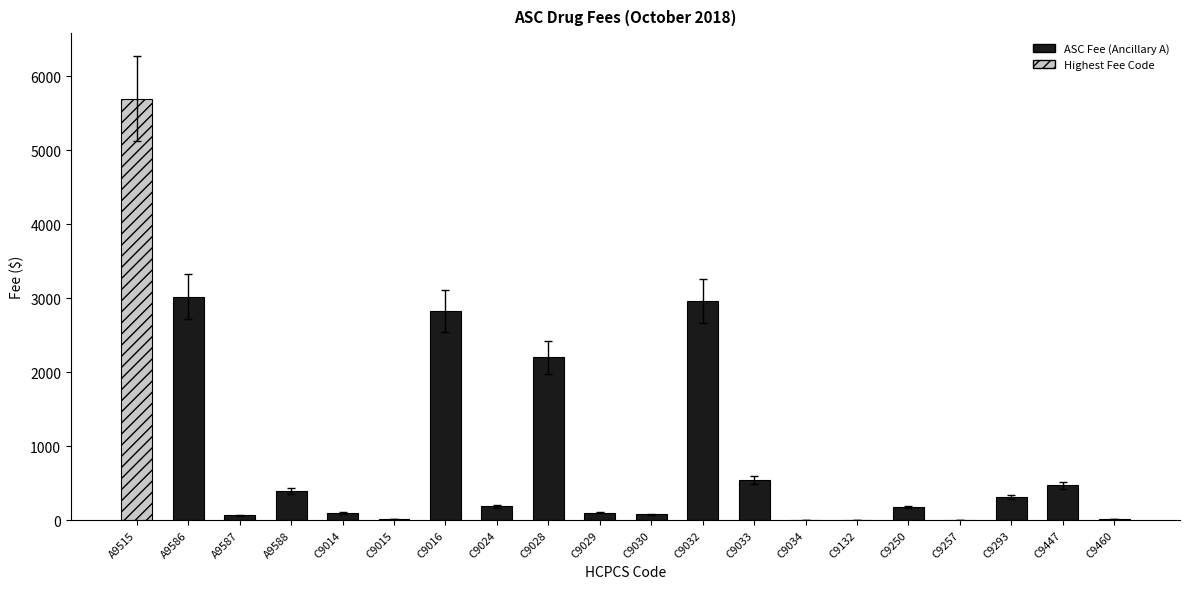

What is the greatest value displayed?

5700.0